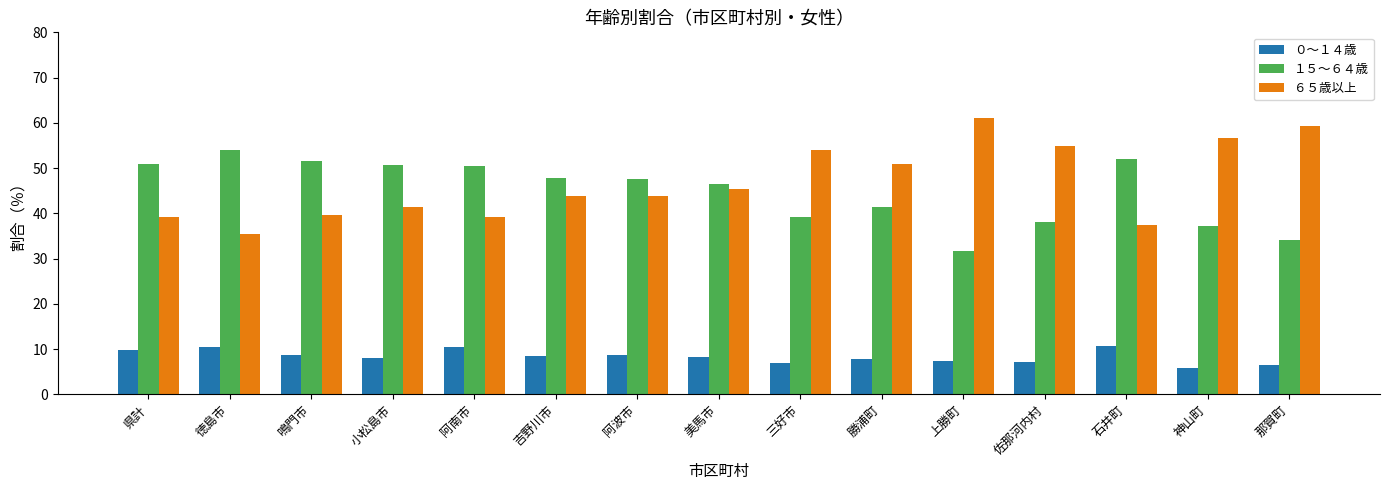

How many categories are shown in the chart?

15